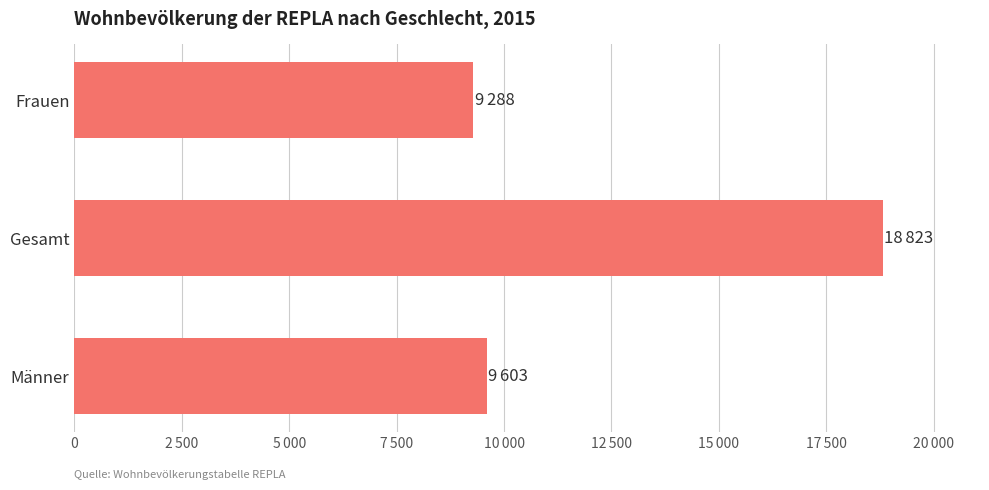

Are the bars horizontal?

Yes